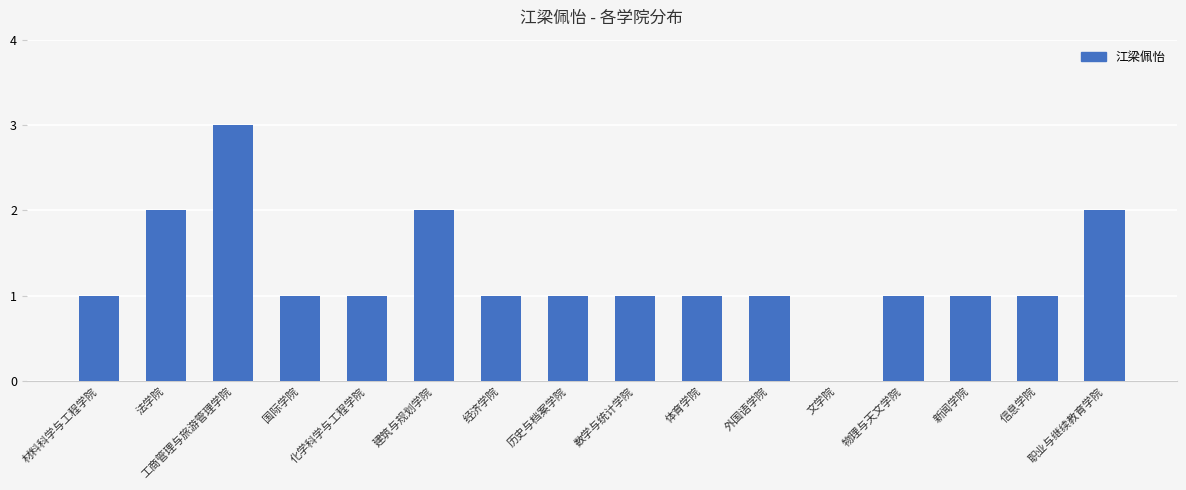

What is the average value?

1